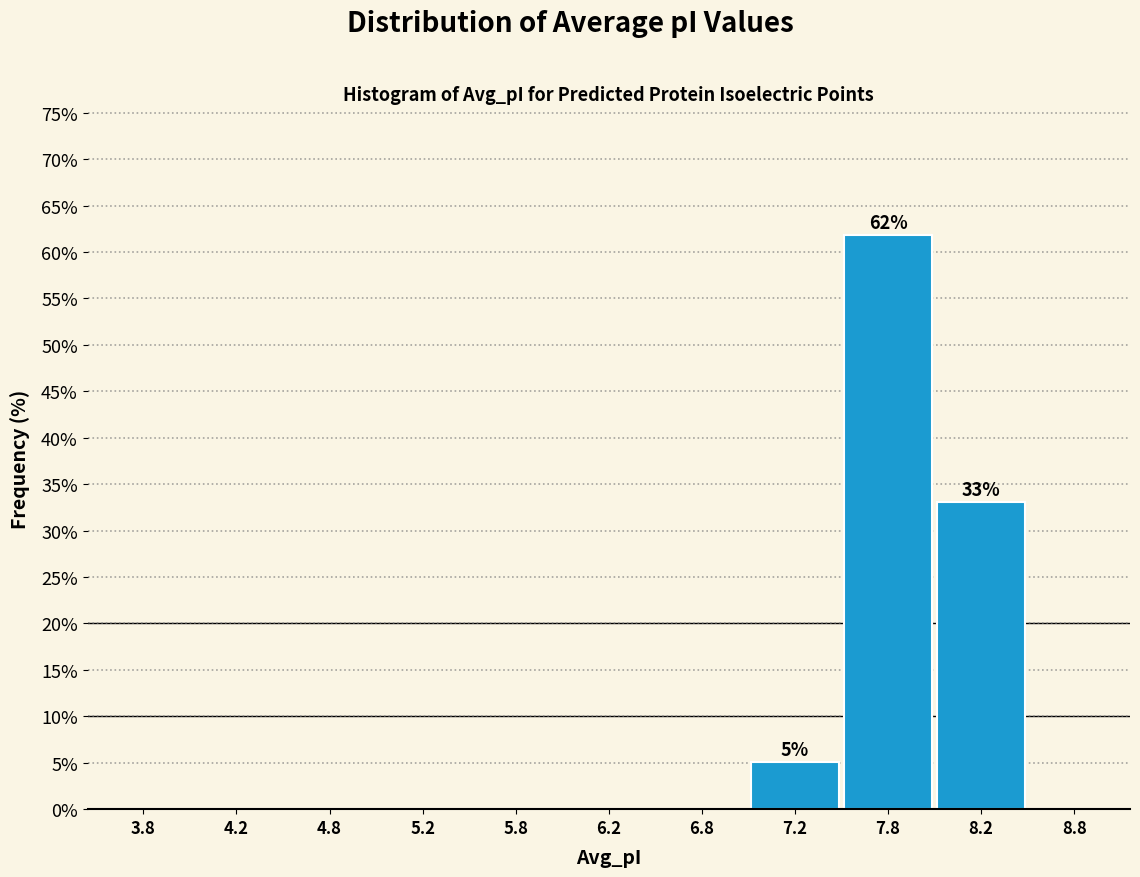

Over which range of the x-axis is the bar tallest?

7.5 to 8.0